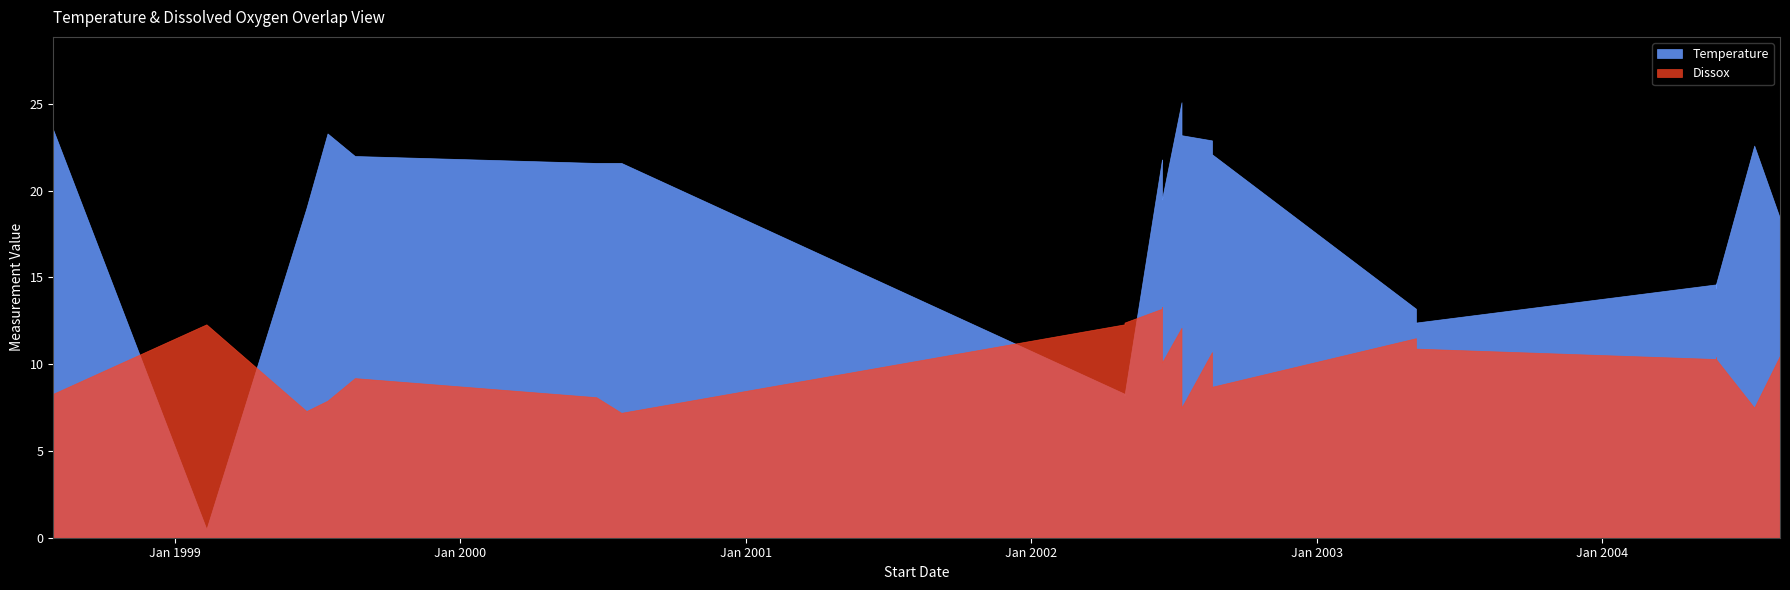

How many lines are shown in the chart?

2